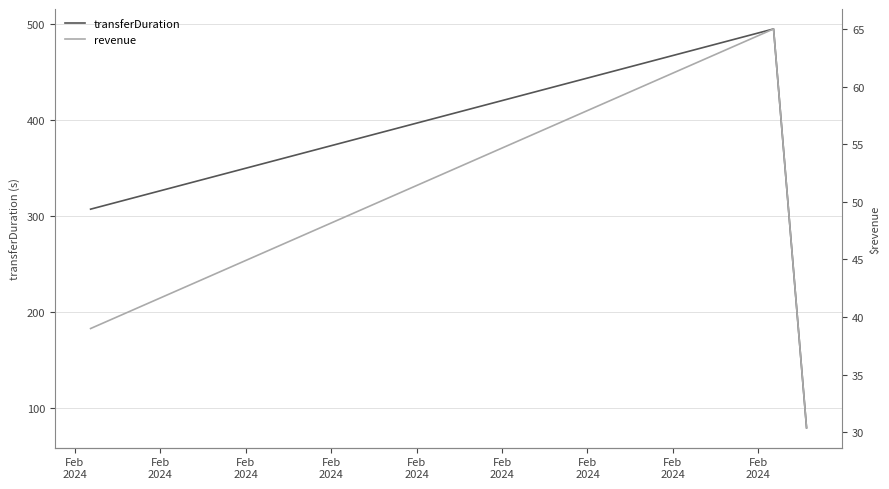

What is the minimum value for transferDuration?

79